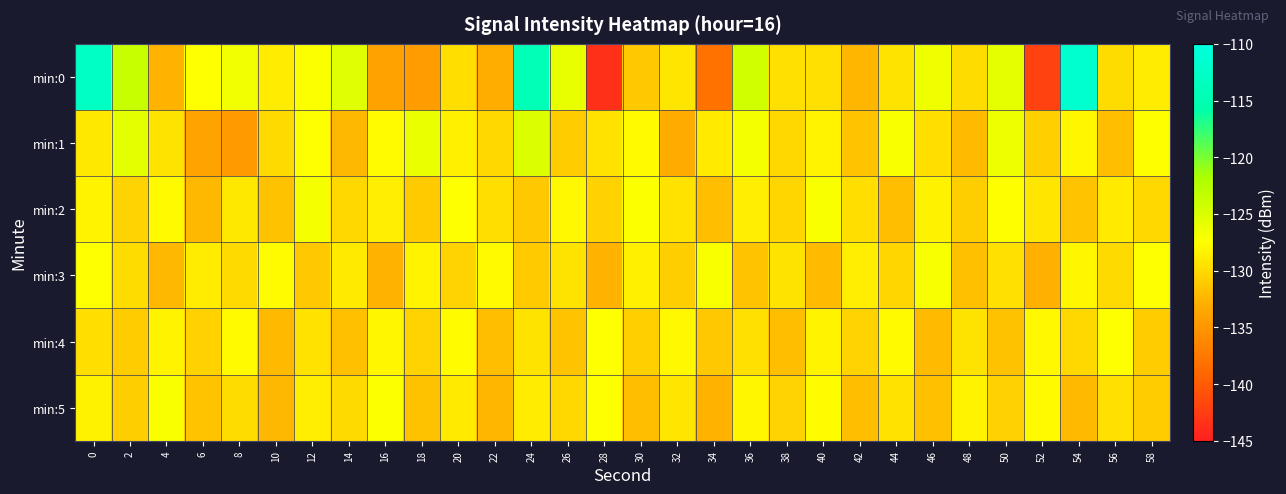

Reading right to left, list all the values displayed in this chart.

min:0: 58=-128.8	56=-130.0	54=-111.7	52=-142.0	50=-125.8	48=-129.9	46=-126.5	44=-129.4	42=-132.4	40=-129.6	38=-129.7	36=-124.2	34=-138.1	32=-129.2	30=-131.2	28=-143.5	26=-125.9	24=-114.4	22=-133.0	20=-129.8	18=-134.4	16=-134.0	14=-125.4	12=-127.3	10=-128.8	8=-126.7	6=-127.4	4=-132.8	2=-123.8	0=-113.0
min:1: 58=-127.6	56=-131.9	54=-128.1	52=-130.7	50=-126.4	48=-132.1	46=-129.8	44=-127.2	42=-131.5	40=-128.3	38=-130.1	36=-126.7	34=-128.9	32=-133.2	30=-127.8	28=-129.5	26=-131.0	24=-125.1	22=-130.2	20=-128.5	18=-126.1	16=-127.7	14=-132.3	12=-127.4	10=-130.0	8=-134.6	6=-133.8	4=-129.3	2=-125.7	0=-129.1
min:2: 58=-130.1	56=-128.9	54=-131.5	52=-129.2	50=-127.6	48=-130.8	46=-128.4	44=-132.0	42=-129.7	40=-127.1	38=-130.3	36=-128.7	34=-131.9	32=-129.5	30=-127.3	28=-130.6	26=-128.0	24=-131.2	22=-129.8	20=-127.4	18=-131.1	16=-128.6	14=-130.2	12=-126.9	10=-131.7	8=-129.1	6=-132.3	4=-127.8	2=-130.5	0=-128.2
min:3: 58=-127.4	56=-130.0	54=-128.1	52=-132.9	50=-129.6	48=-131.8	46=-127.0	44=-130.3	42=-128.7	40=-132.1	38=-129.4	36=-131.6	34=-127.2	32=-130.8	30=-128.5	28=-132.6	26=-129.3	24=-131.1	22=-127.9	20=-130.5	18=-128.2	16=-132.7	14=-129.0	12=-131.3	10=-127.7	8=-130.0	6=-128.8	4=-132.4	2=-129.9	0=-127.5
min:4: 58=-131.0	56=-127.5	54=-130.2	52=-128.0	50=-131.7	48=-129.4	46=-132.1	44=-127.8	42=-130.5	40=-128.2	38=-131.9	36=-129.6	34=-131.3	32=-128.0	30=-130.7	28=-127.4	26=-131.6	24=-129.3	22=-132.0	20=-127.7	18=-130.4	16=-128.1	14=-131.8	12=-129.5	10=-132.2	8=-127.9	6=-130.6	4=-128.3	2=-131.0	0=-129.7
min:5: 58=-131.0	56=-129.6	54=-132.2	52=-127.9	50=-130.6	48=-128.3	46=-131.8	44=-129.5	42=-132.0	40=-127.7	38=-130.4	36=-128.1	34=-132.7	32=-129.2	30=-131.9	28=-127.5	26=-130.2	24=-128.8	22=-132.5	20=-129.0	18=-131.7	16=-127.3	14=-130.0	12=-128.6	10=-132.3	8=-129.9	6=-131.5	4=-127.1	2=-130.8	0=-128.4